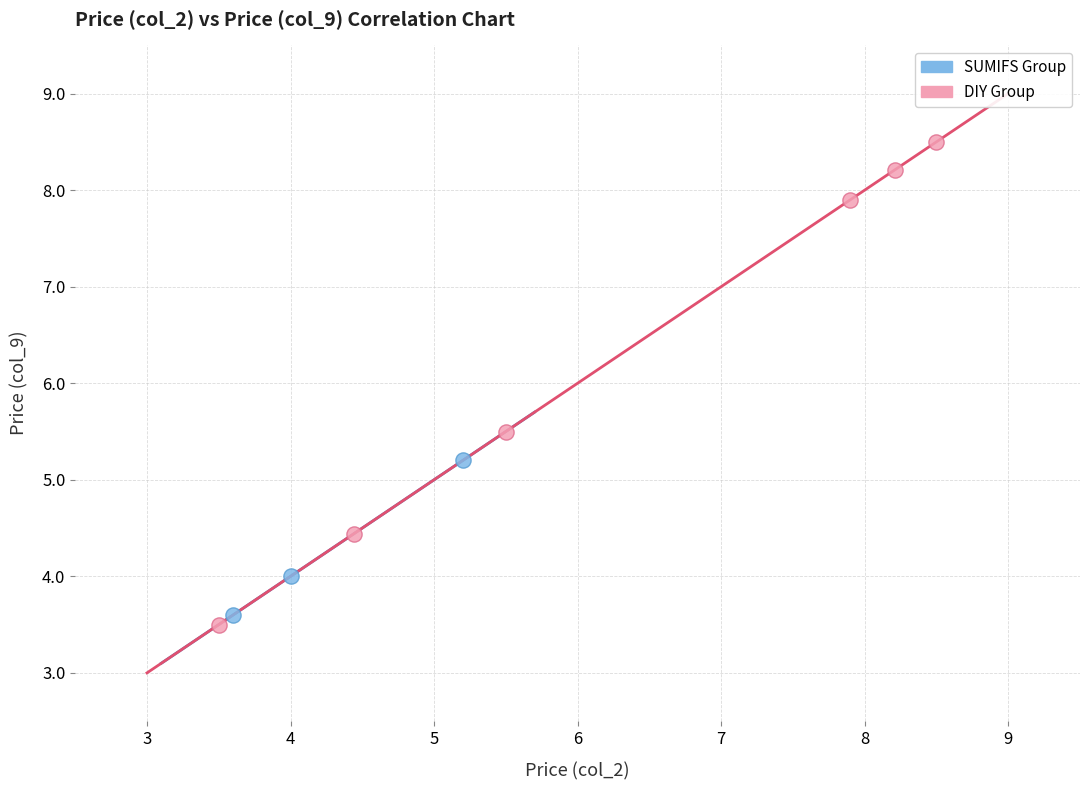

Which series has the largest Y range (max minus min)?

DIY Group